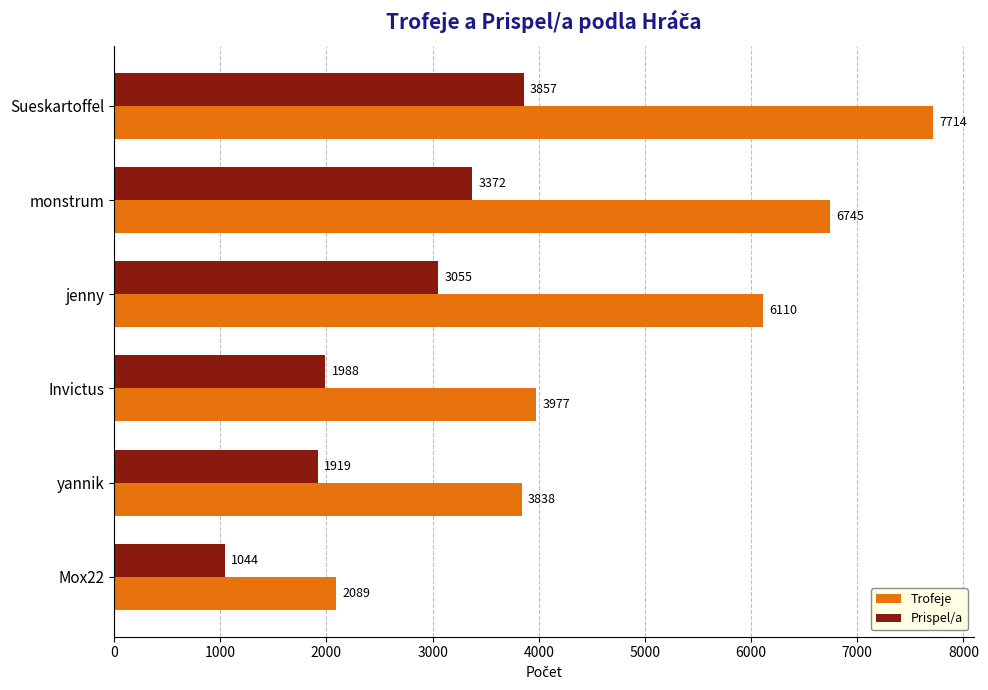

Which series has the widest spread of values?

Trofeje